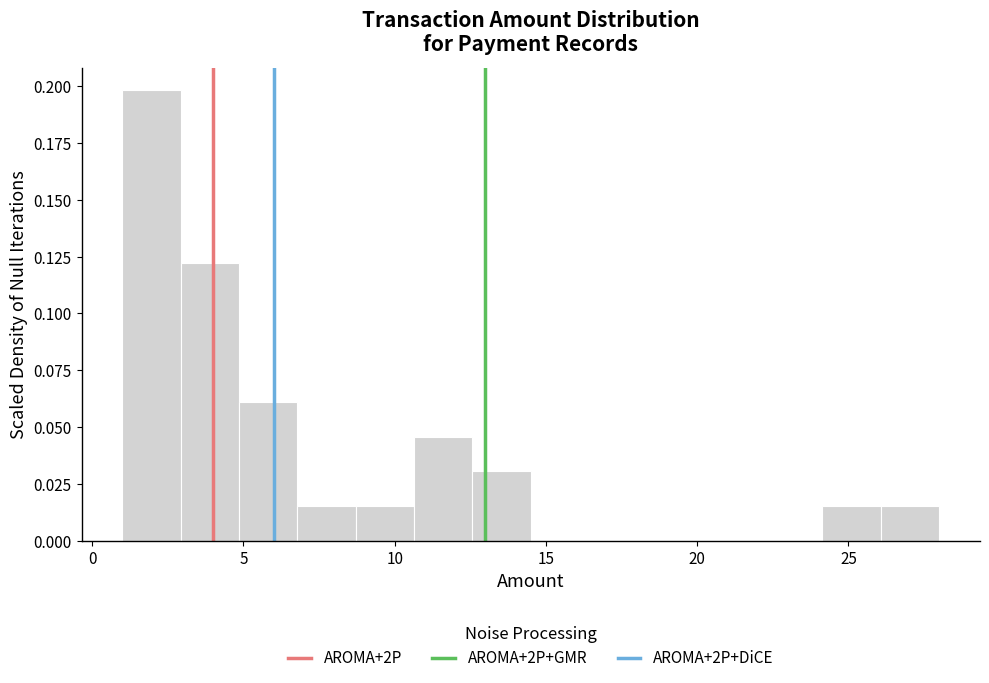

Read against the x-axis, roughly where is the centre of the tallest bar?

2.0